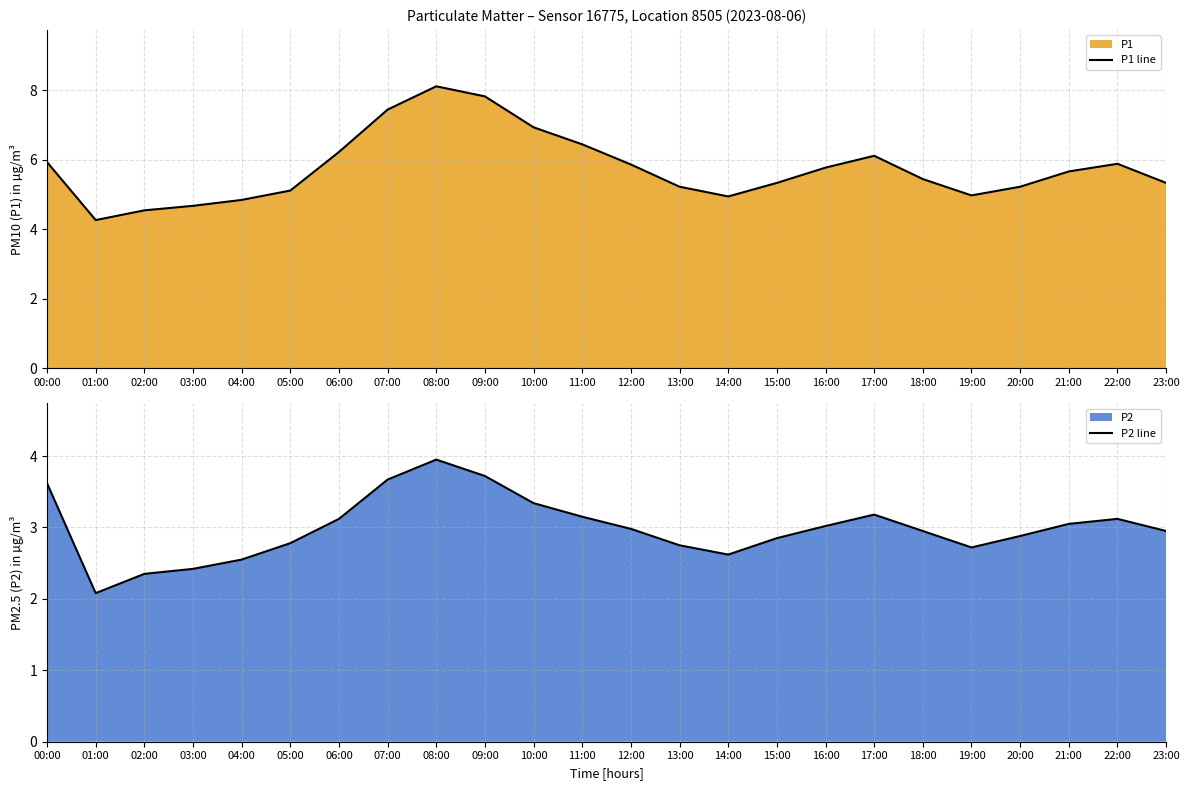

Rank the series by their maximum value, from highest to lowest.

P1 line, P2 line